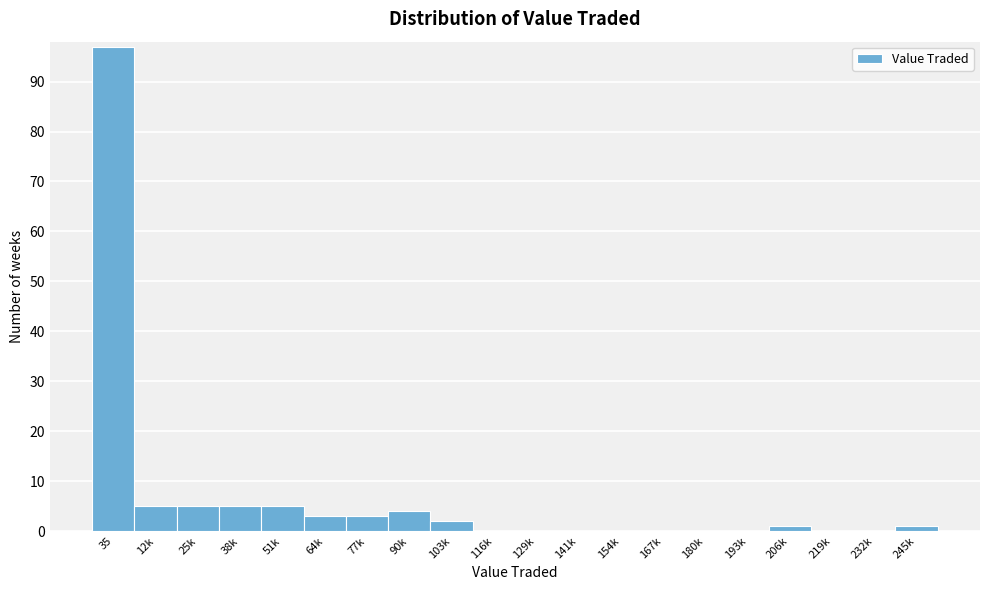

Reading right to left, transcribe all the data shown in this chart.

245k=1	232k=0	219k=0	206k=1	193k=0	180k=0	167k=0	154k=0	141k=0	129k=0	116k=0	103k=2	90k=4	77k=3	64k=3	51k=5	38k=5	25k=5	12k=5	35=97